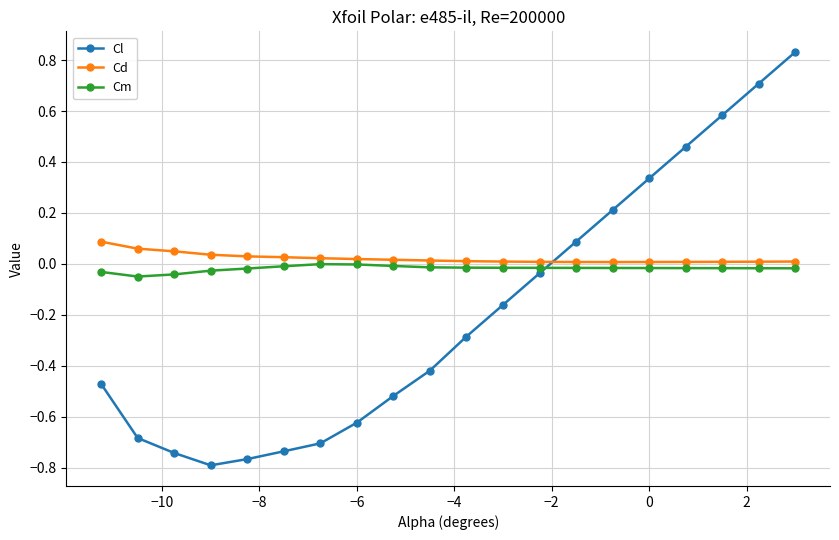

True or false: Cm and Cl cross at least once.

True